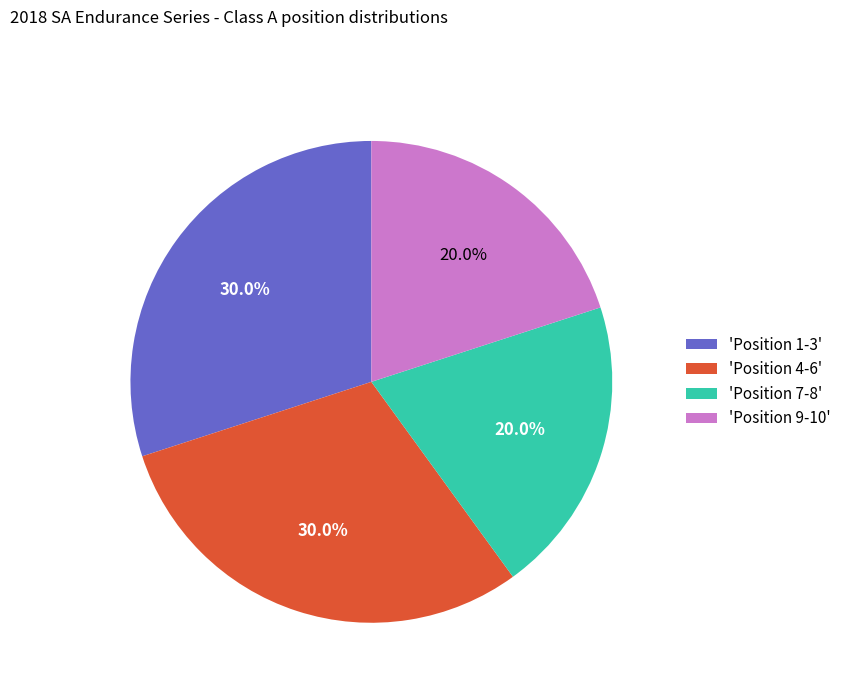

How many slices are in this pie chart?

4